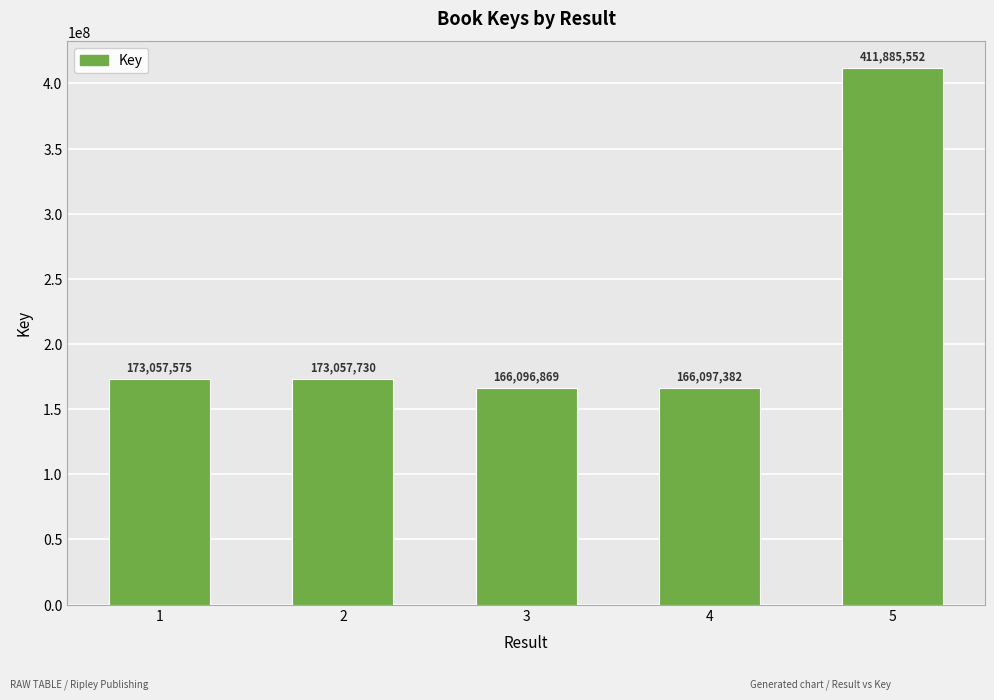

Count the number of categories in the chart.

5